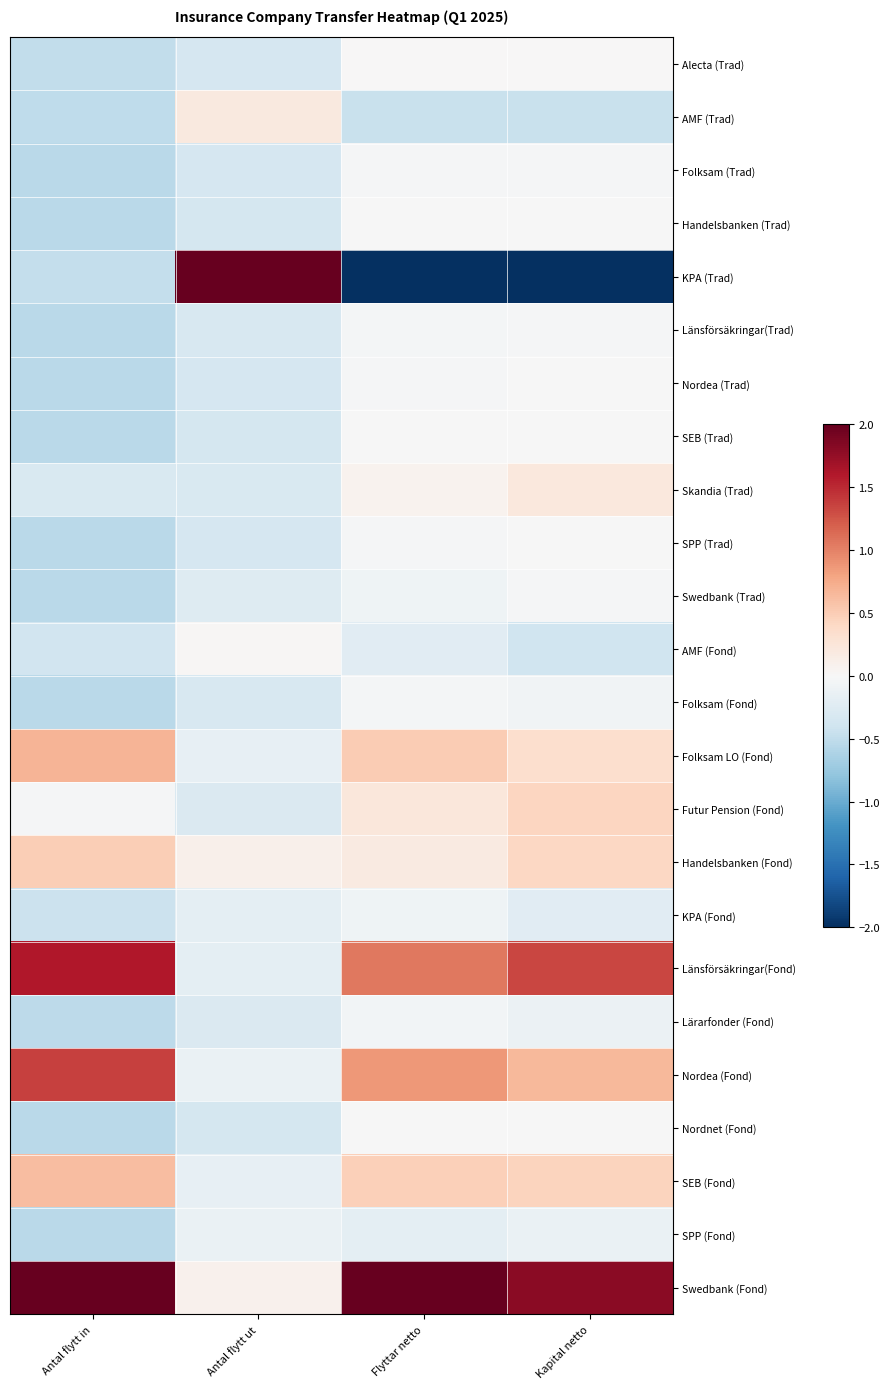

List the series in order of their peak value, highest first.

KPA (Trad), Swedbank (Fond), Länsförsäkringar(Fond), Nordea (Fond), Folksam LO (Fond), SEB (Fond), Handelsbanken (Fond), Futur Pension (Fond), Skandia (Trad), AMF (Trad), AMF (Fond), Alecta (Trad), Handelsbanken (Trad), Nordea (Trad), SEB (Trad), Nordnet (Fond), SPP (Trad), Länsförsäkringar(Trad), Folksam (Trad), Swedbank (Trad), Folksam (Fond), Lärarfonder (Fond), KPA (Fond), SPP (Fond)